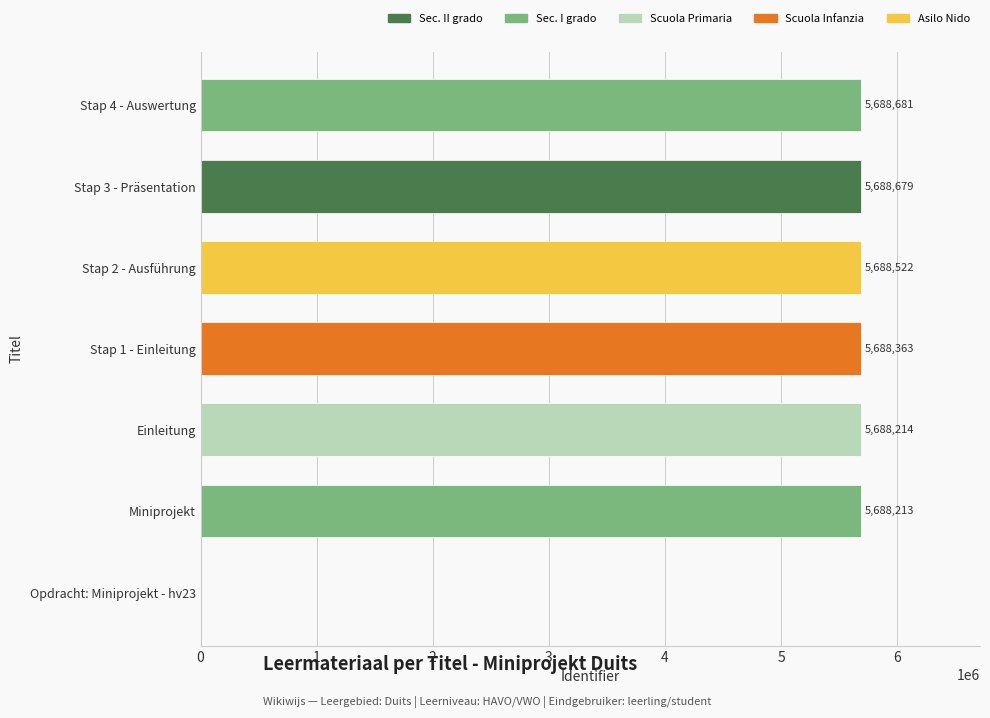

Reading bottom to top, transcribe all the data shown in this chart.

Opdracht: Miniprojekt - hv23=0	Miniprojekt=5688213	Einleitung=5688214	Stap 1 - Einleitung=5688363	Stap 2 - Ausführung=5688522	Stap 3 - Präsentation=5688679	Stap 4 - Auswertung=5688681